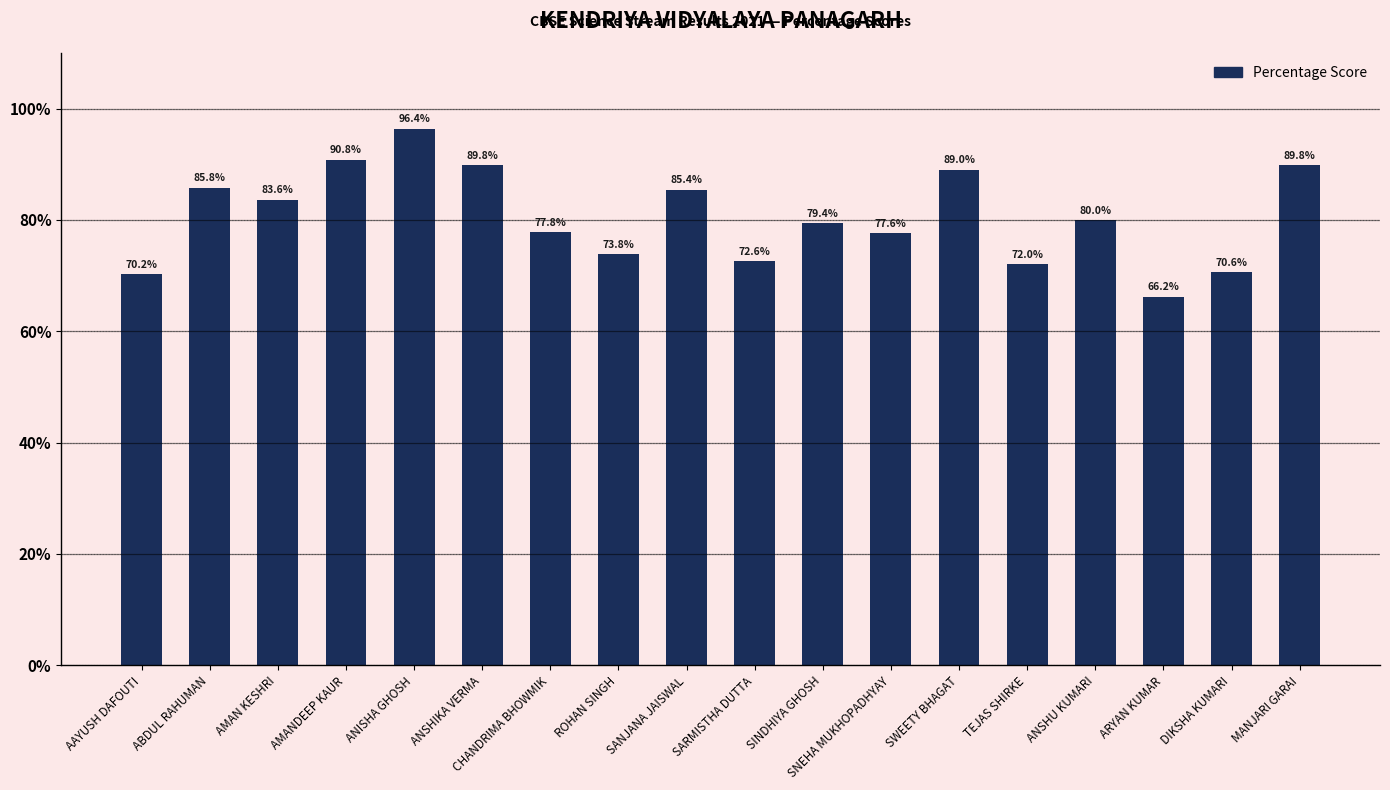

What is the minimum value shown in the chart?

66.2